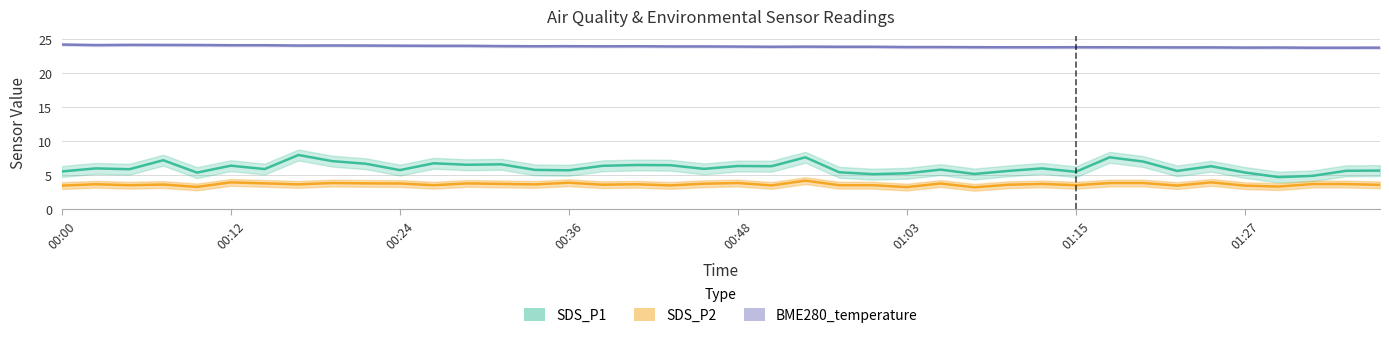

How many categories are shown in the chart?

40